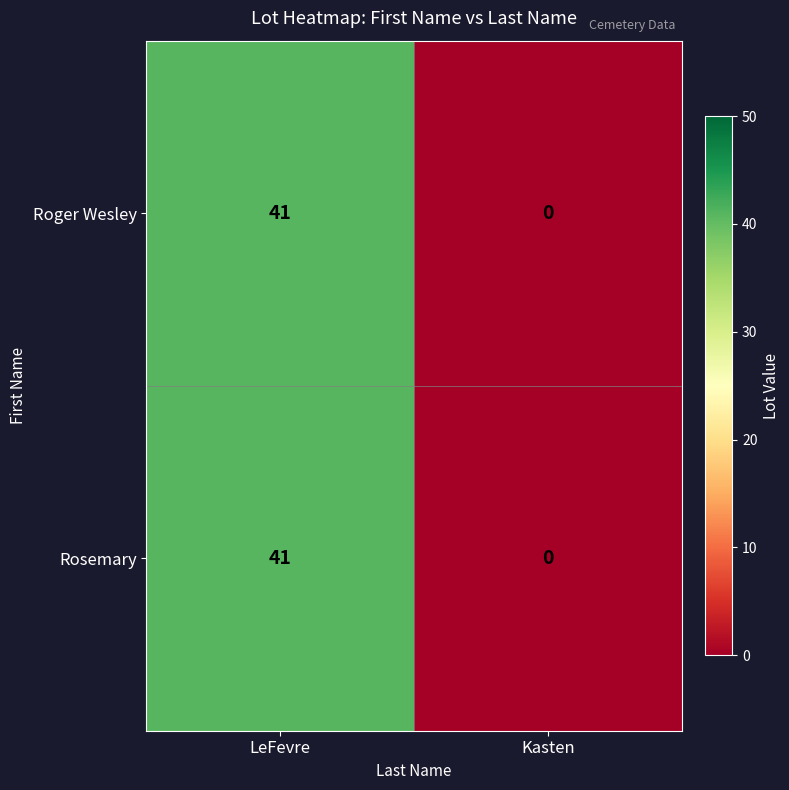

What is the sum of all Roger Wesley values?

41